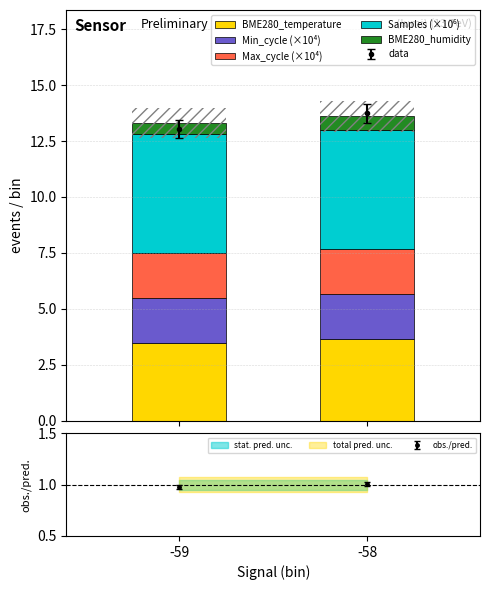

What is the average value of the Samples (×10⁶) series?

5.3